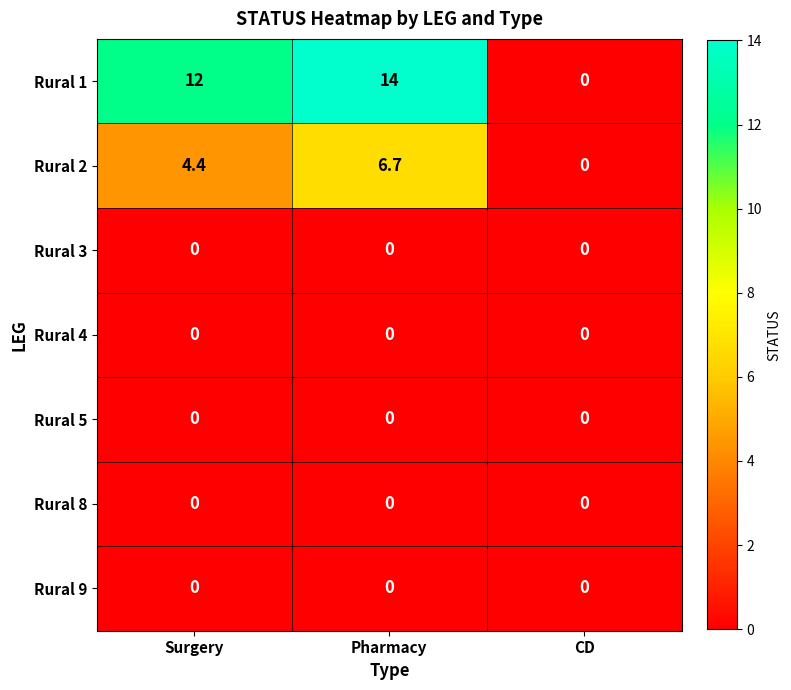

Which series has the largest range (max minus min)?

Rural 1